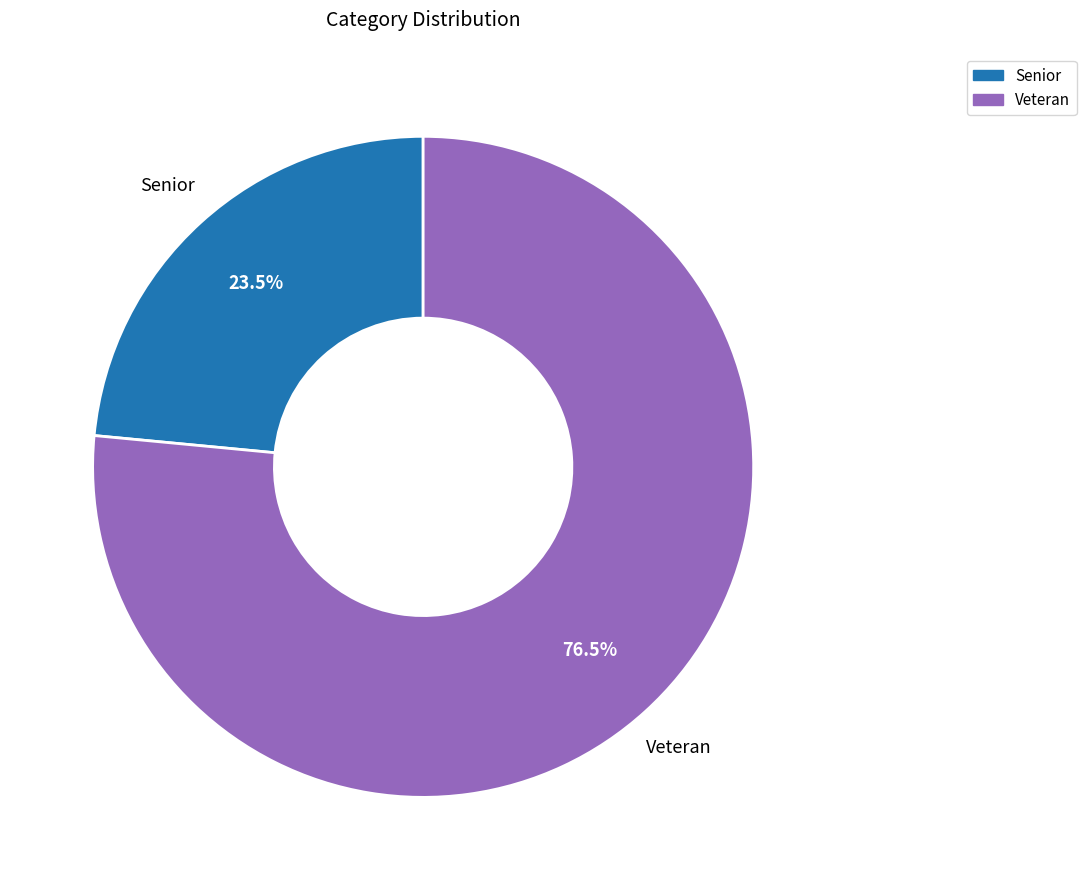

To the nearest percent, what is the difference between the Senior and Veteran slice percentages?

53%